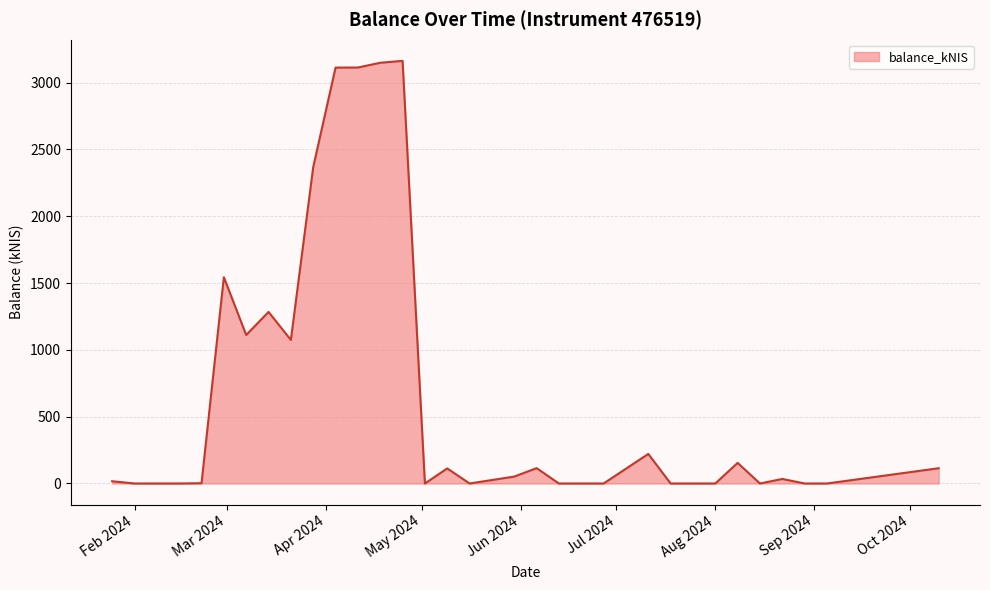

What is the greatest value displayed?

3162.1